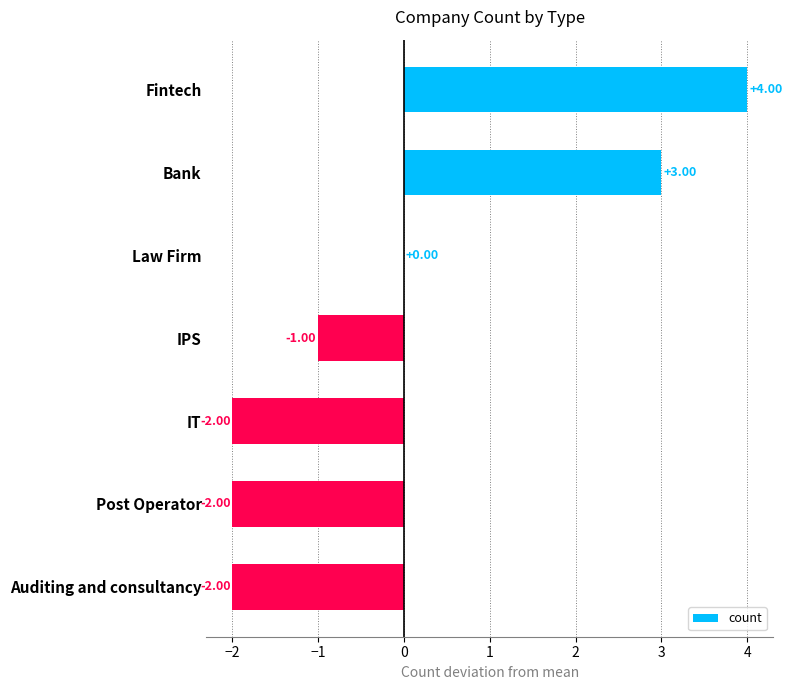

Which label corresponds to the largest value in the chart?

Fintech